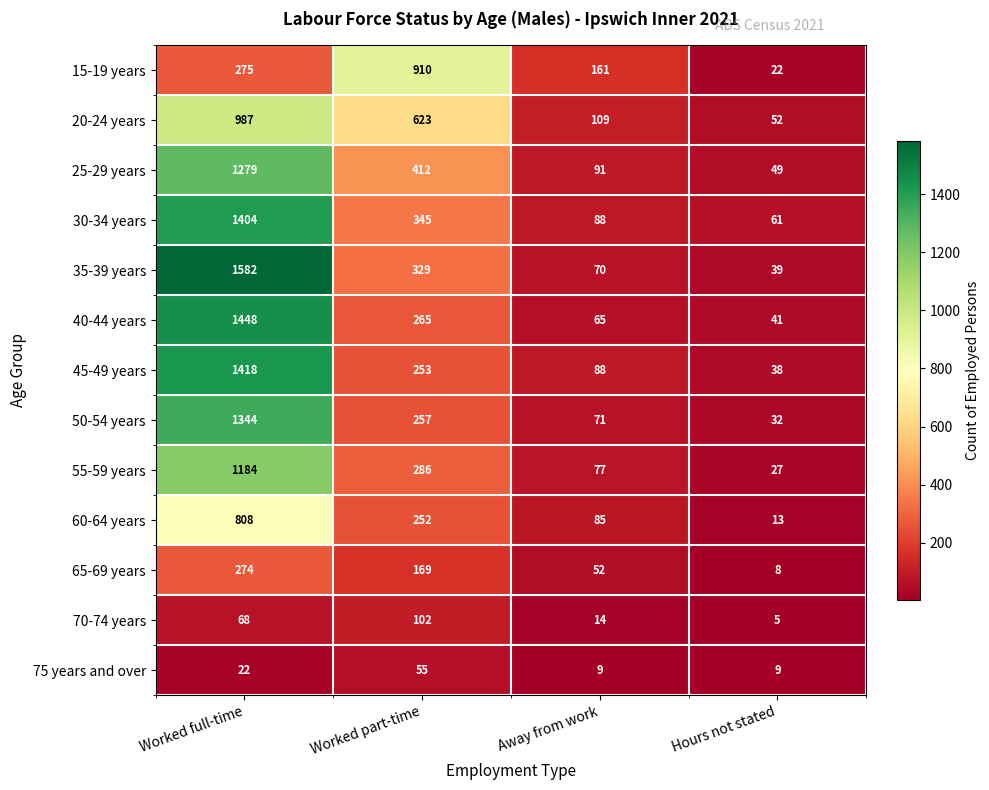

At which label is 70-74 years closest to 53?

Worked full-time